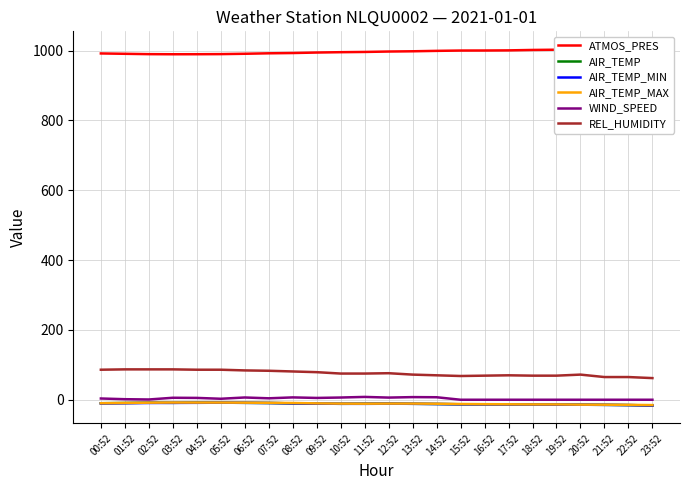

Reading right to left, what are all the values shown in this chart?

ATMOS_PRES: 1004.1	1004.0	1003.5	1002.7	1002.5	1001.8	1000.6	1000.2	1000.1	999.2	998.0	997.3	996.1	995.4	994.4	993.0	992.2	990.9	989.9	989.6	989.5	989.8	990.8	991.8
AIR_TEMP: -16.5	-15.3	-14.6	-14.2	-13.9	-13.5	-13.4	-13.2	-13.0	-12.2	-11.6	-11.0	-11.3	-11.6	-11.1	-10.4	-9.3	-8.8	-8.4	-8.1	-8.8	-8.4	-9.2	-10.0
AIR_TEMP_MIN: -16.5	-15.3	-14.6	-14.2	-13.9	-13.5	-13.4	-13.2	-13.0	-12.2	-11.6	-11.3	-11.7	-11.6	-11.1	-10.4	-9.3	-8.8	-8.4	-8.8	-9.0	-9.2	-10.0	-10.6
AIR_TEMP_MAX: -15.3	-14.6	-14.2	-14.0	-13.4	-13.3	-13.0	-12.7	-12.2	-11.4	-11.0	-11.0	-11.3	-11.1	-10.4	-9.3	-8.8	-8.4	-8.1	-8.1	-8.0	-8.4	-9.2	-10.0
WIND_SPEED: 0.0	0.0	0.0	0.0	0.0	0.0	0.0	0.0	0.0	7.2	7.6	6.2	8.1	6.4	5.2	6.7	4.1	6.5	2.8	5.3	5.7	0.8	1.6	3.6
REL_HUMIDITY: 62.0	65.0	65.0	72.0	69.0	69.0	70.0	69.0	68.0	70.0	72.0	76.0	75.0	75.0	79.0	81.0	83.0	84.0	86.0	86.0	87.0	87.0	87.0	86.0